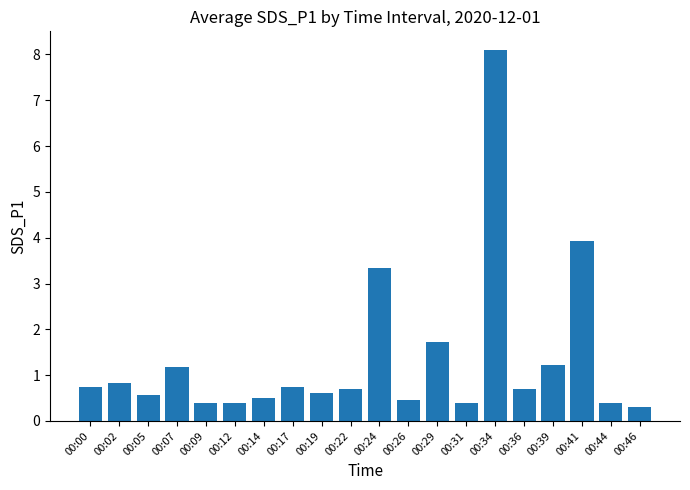

How many series are shown in this chart?

1